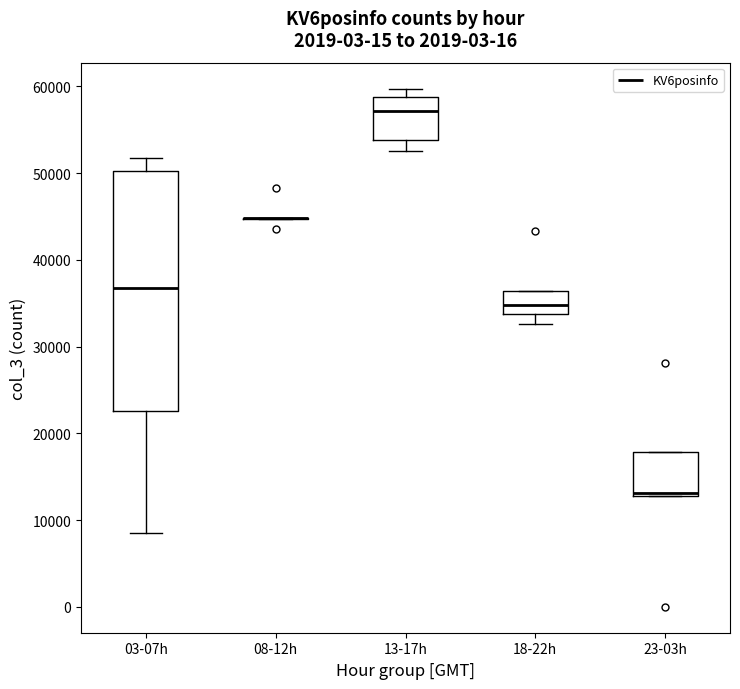

Which box is the tallest, from its lower edge to its upper edge?

03-07h